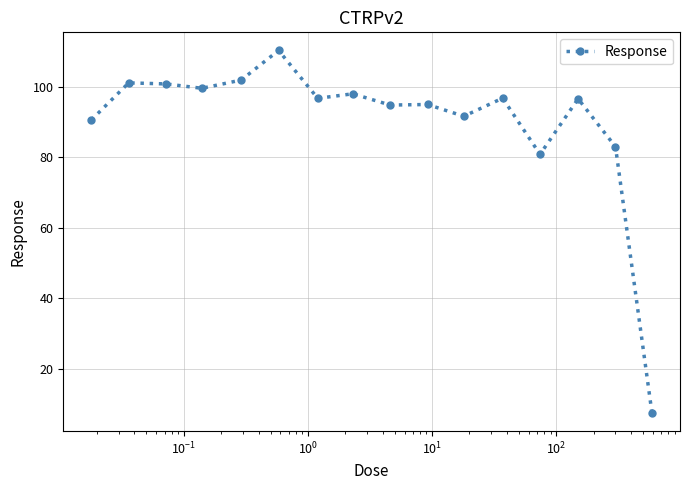

What is the difference between the maximum and minimum values?

102.9